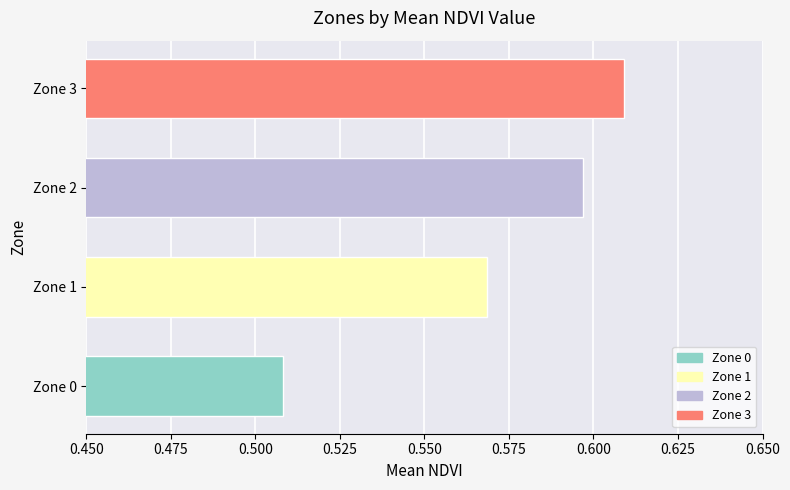

The chart shows a value of 1.0 at Zone 3. True or false?

False